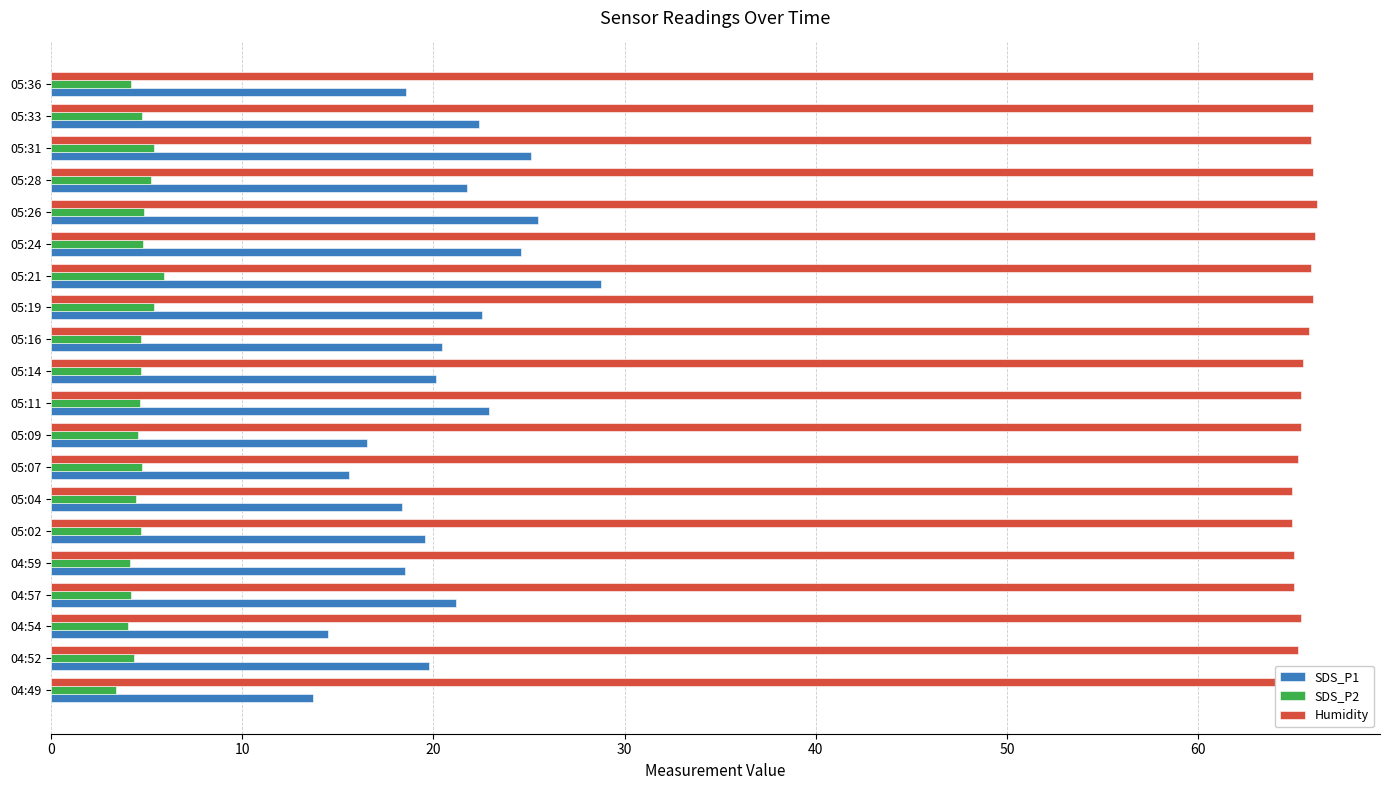

List the series in order of their overall mean, highest first.

Humidity, SDS_P1, SDS_P2